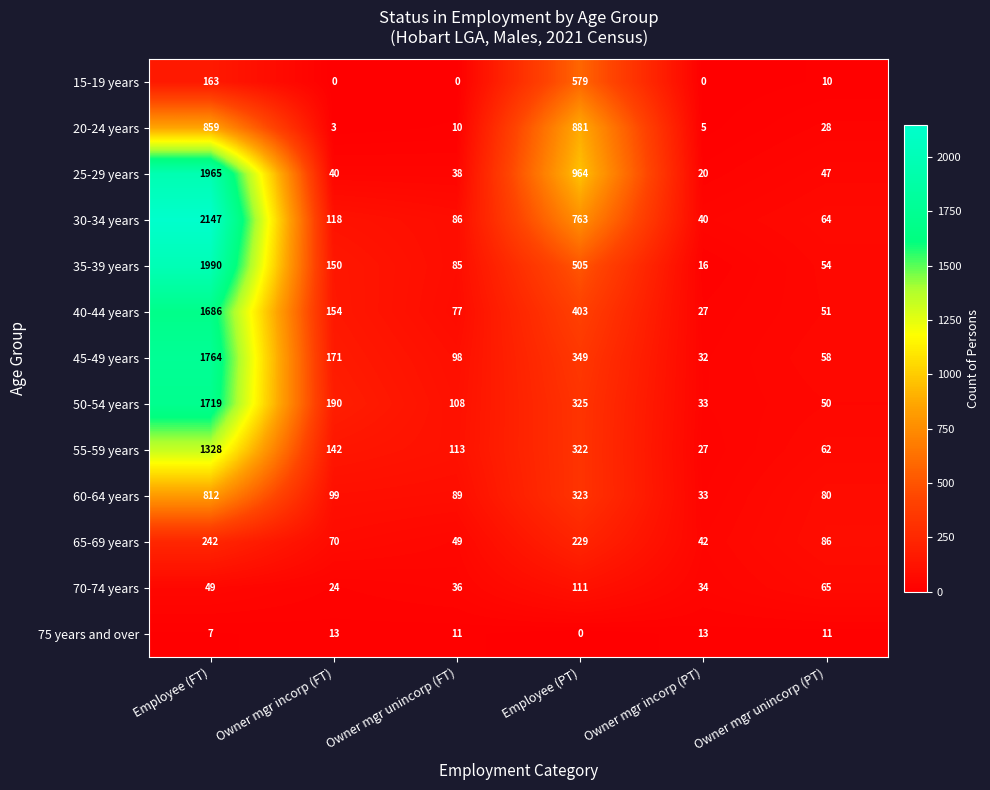

Which series has the largest total across all categories?

30-34 years